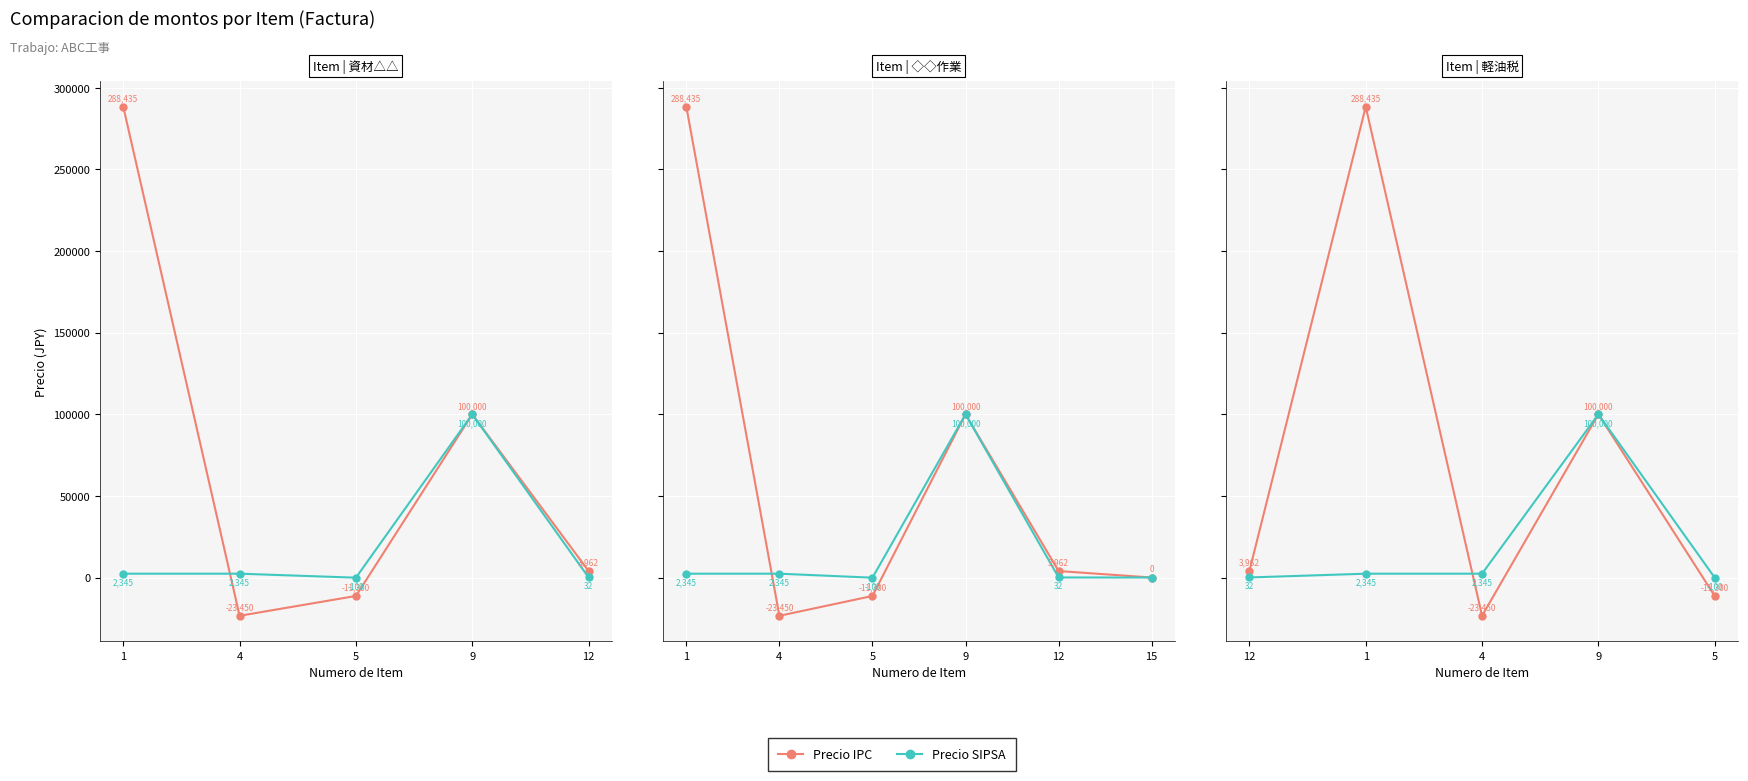

Which category has the highest value in the Precio SIPSA series?

9